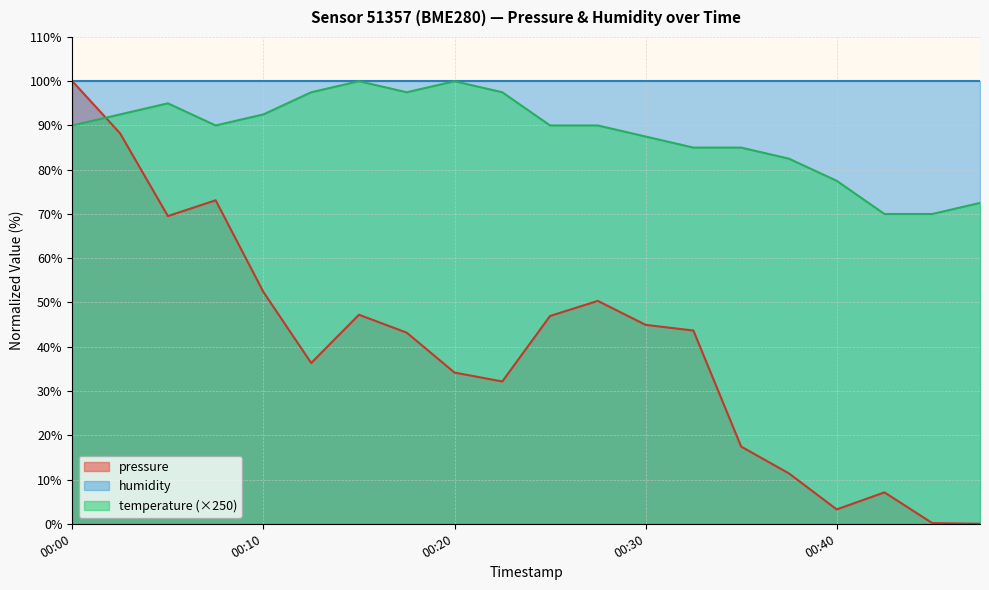

What is the total value across all series at 00:15?

147.2